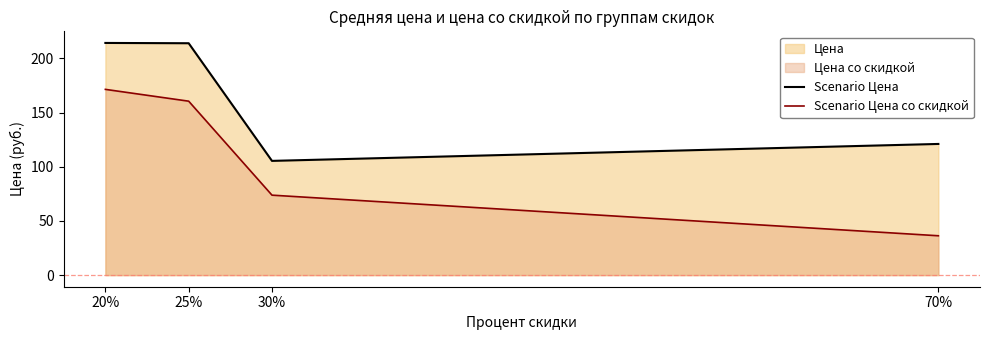

True or false: Scenario Цена со скидкой and Scenario Цена intersect in this chart.

False